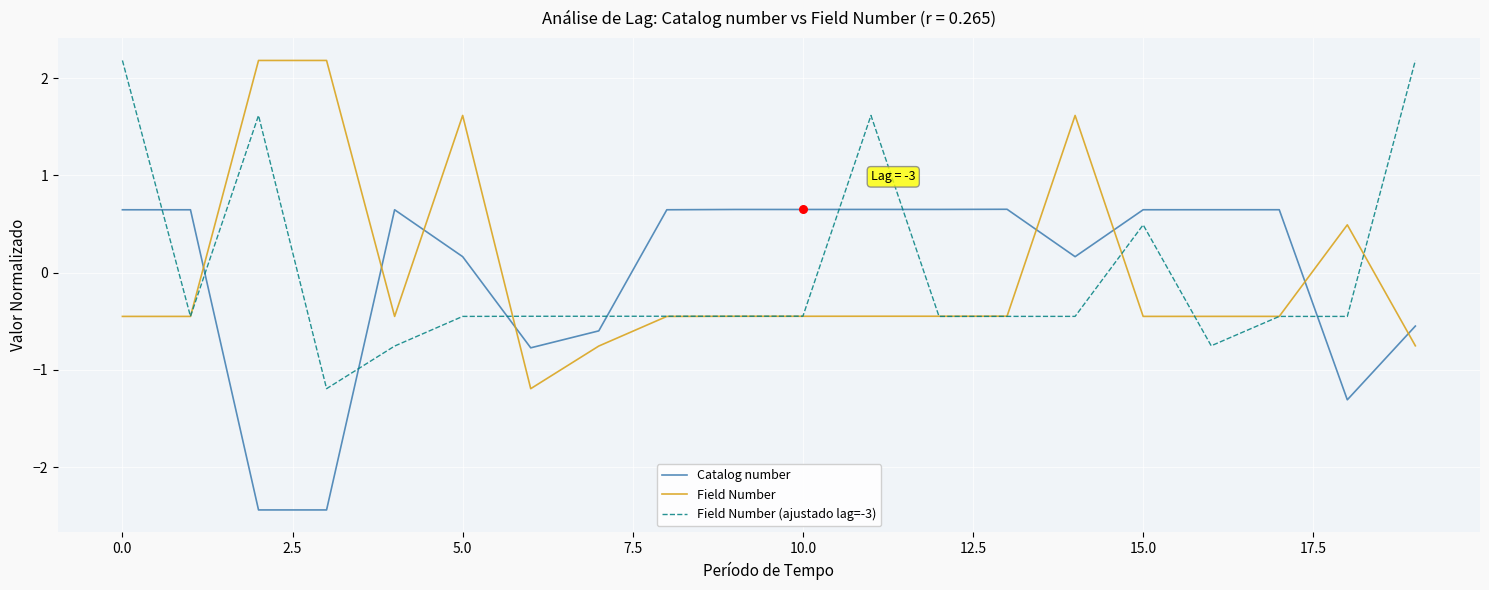

What are all the series names shown in the legend?

Catalog number, Field Number, Field Number (ajustado lag=-3)